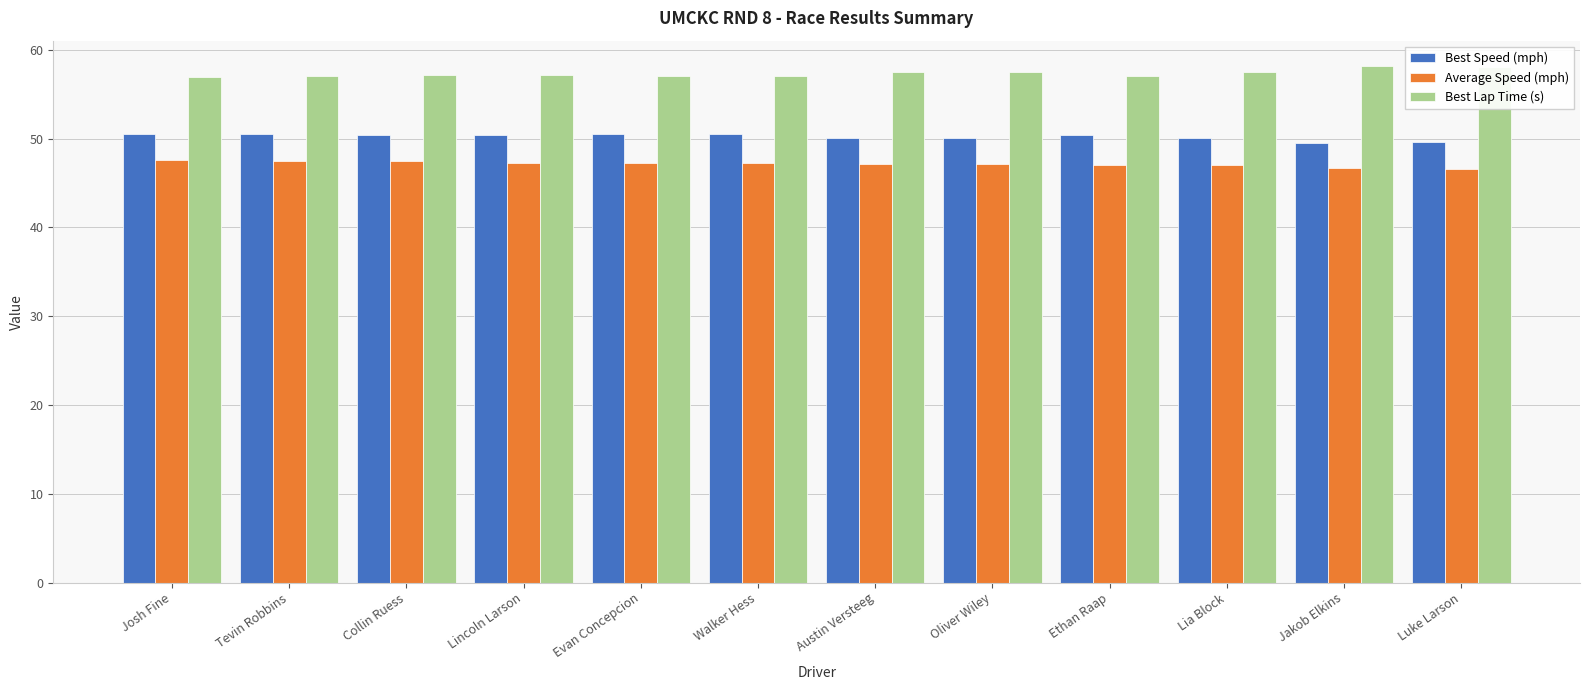

What position from the left is Oliver Wiley?

8